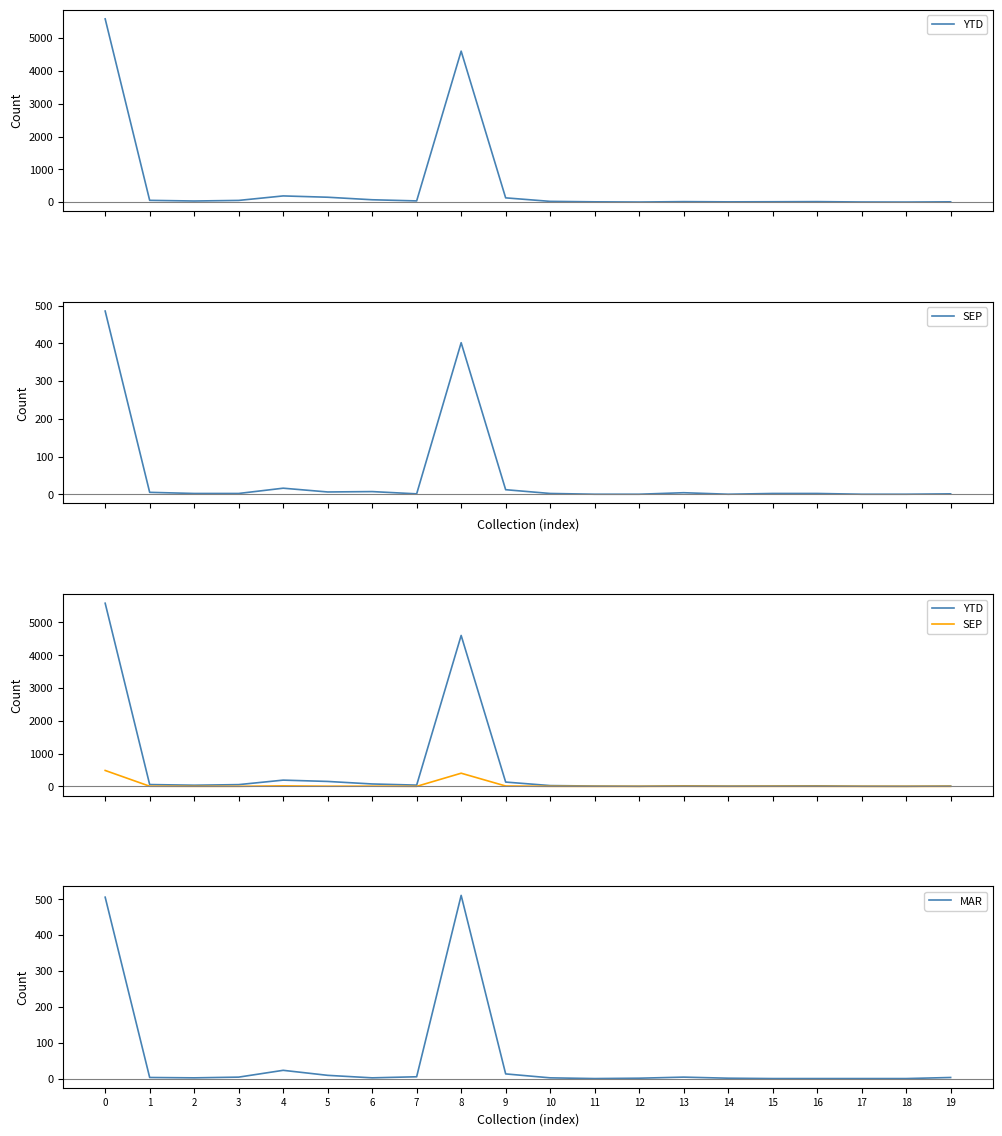

Between 2 and 4, which series saw the biggest shift?

YTD